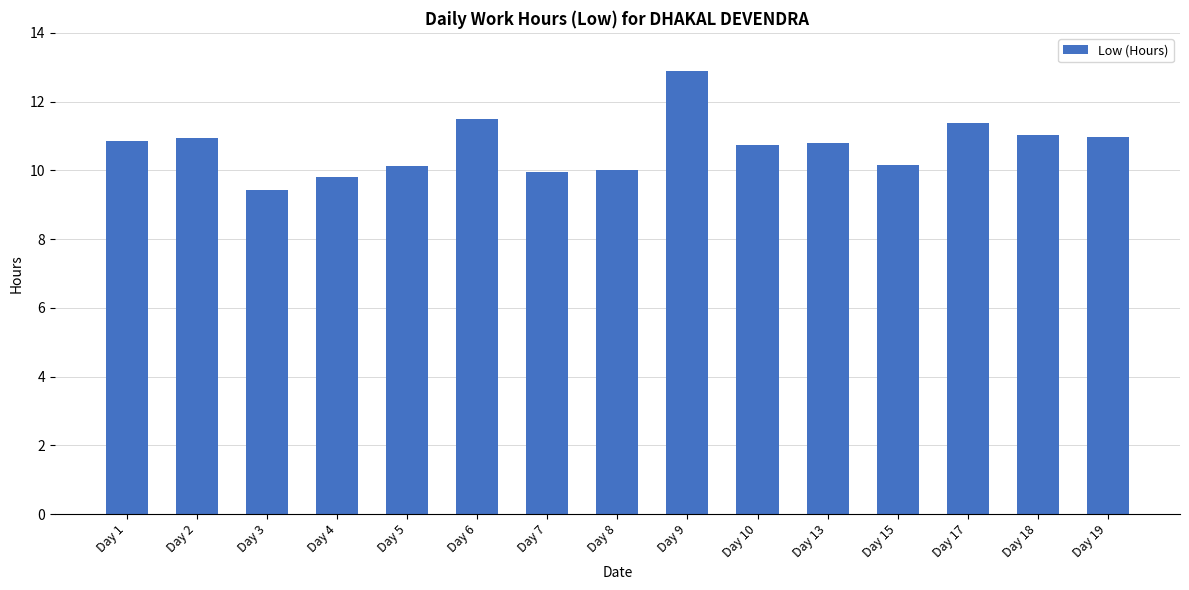

Count the number of data series in this chart.

1